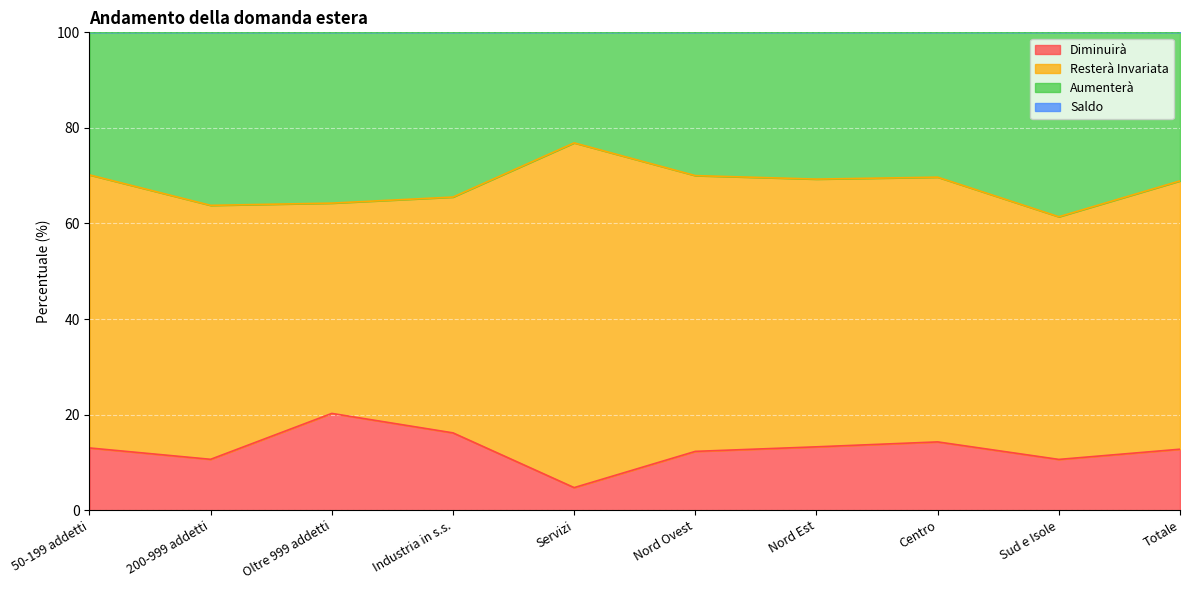

Which has a higher value, Nord Ovest or Totale?

Totale